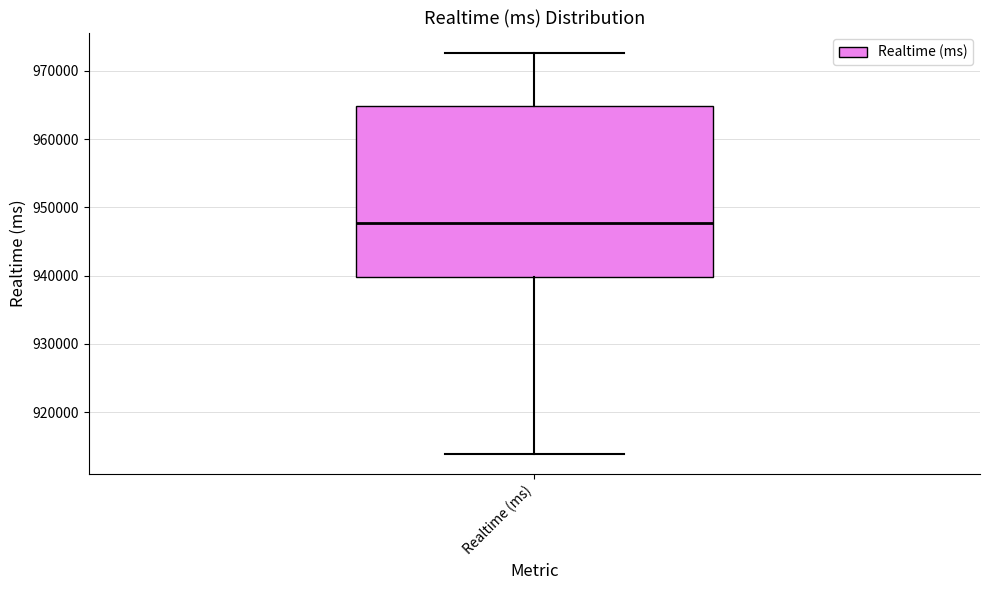

Where does the upper whisker of the box for Realtime (ms) end on the y-axis? The values are not printed on the chart, so give them approximately, as read against the axis.

973000